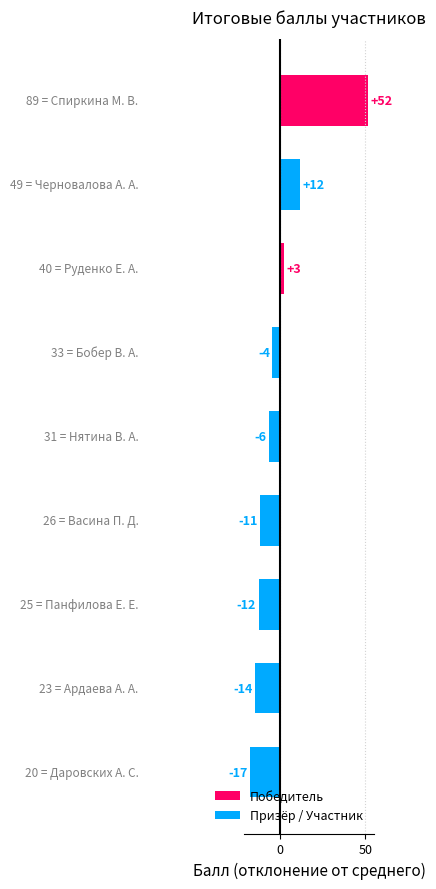

How many bars are there in total?

9